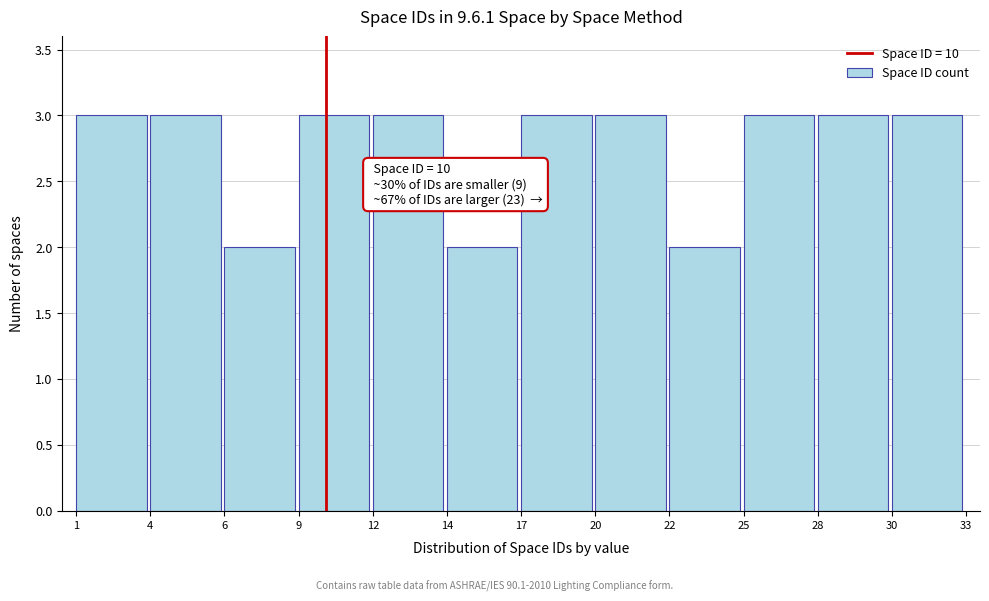

Reading left to right, list all the values displayed in this chart.

1=3	4=3	6=2	9=3	12=3	14=2	17=3	20=3	22=2	25=3	28=3	30=3